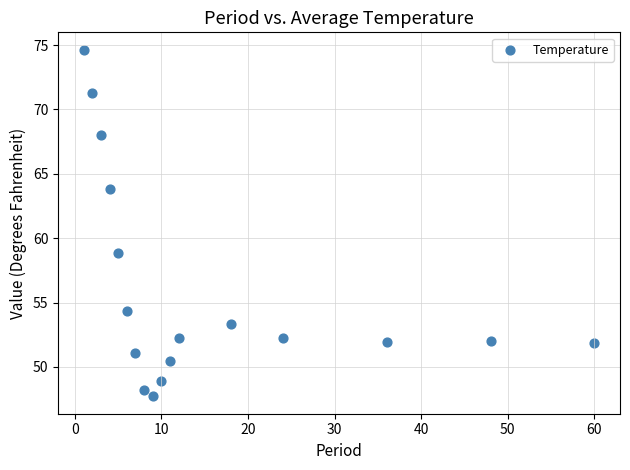

What Y value in the scatter plot is closest to 61?

58.8